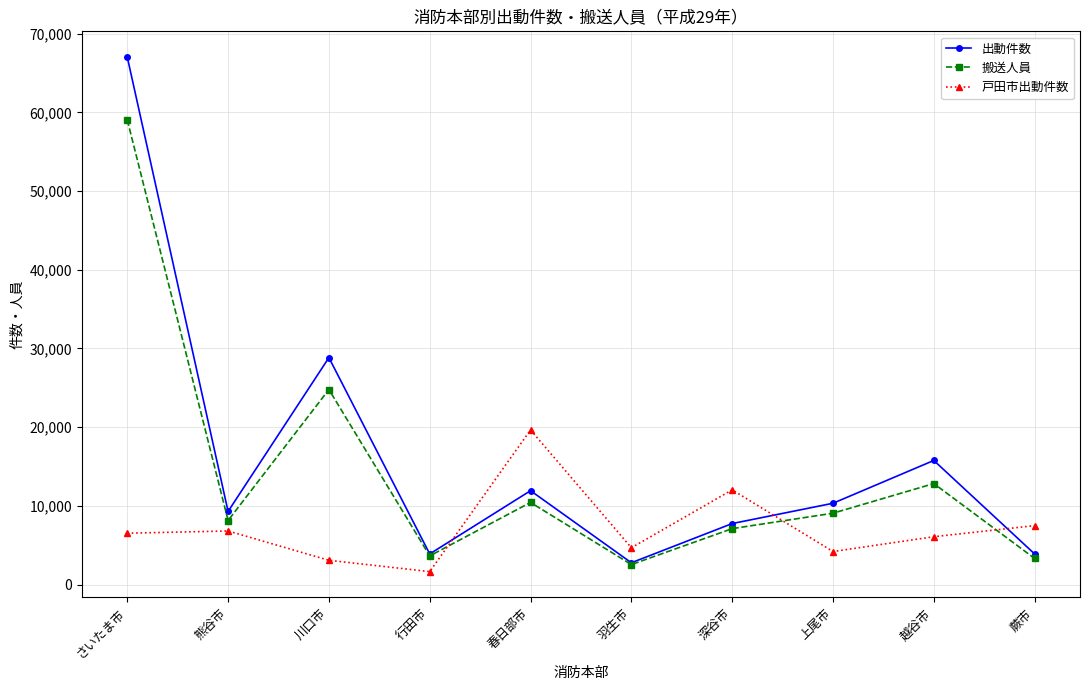

At which category does 搬送人員 reach its first local peak?

川口市